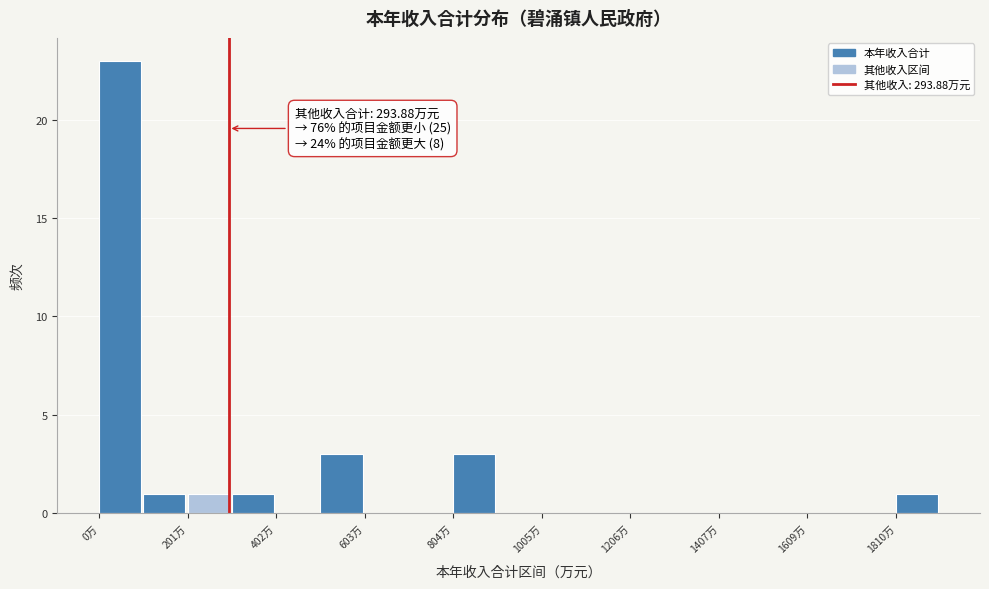

Around what value on the x-axis is the tallest bar? Give the approximate position of its centre, as read against the axis.

50